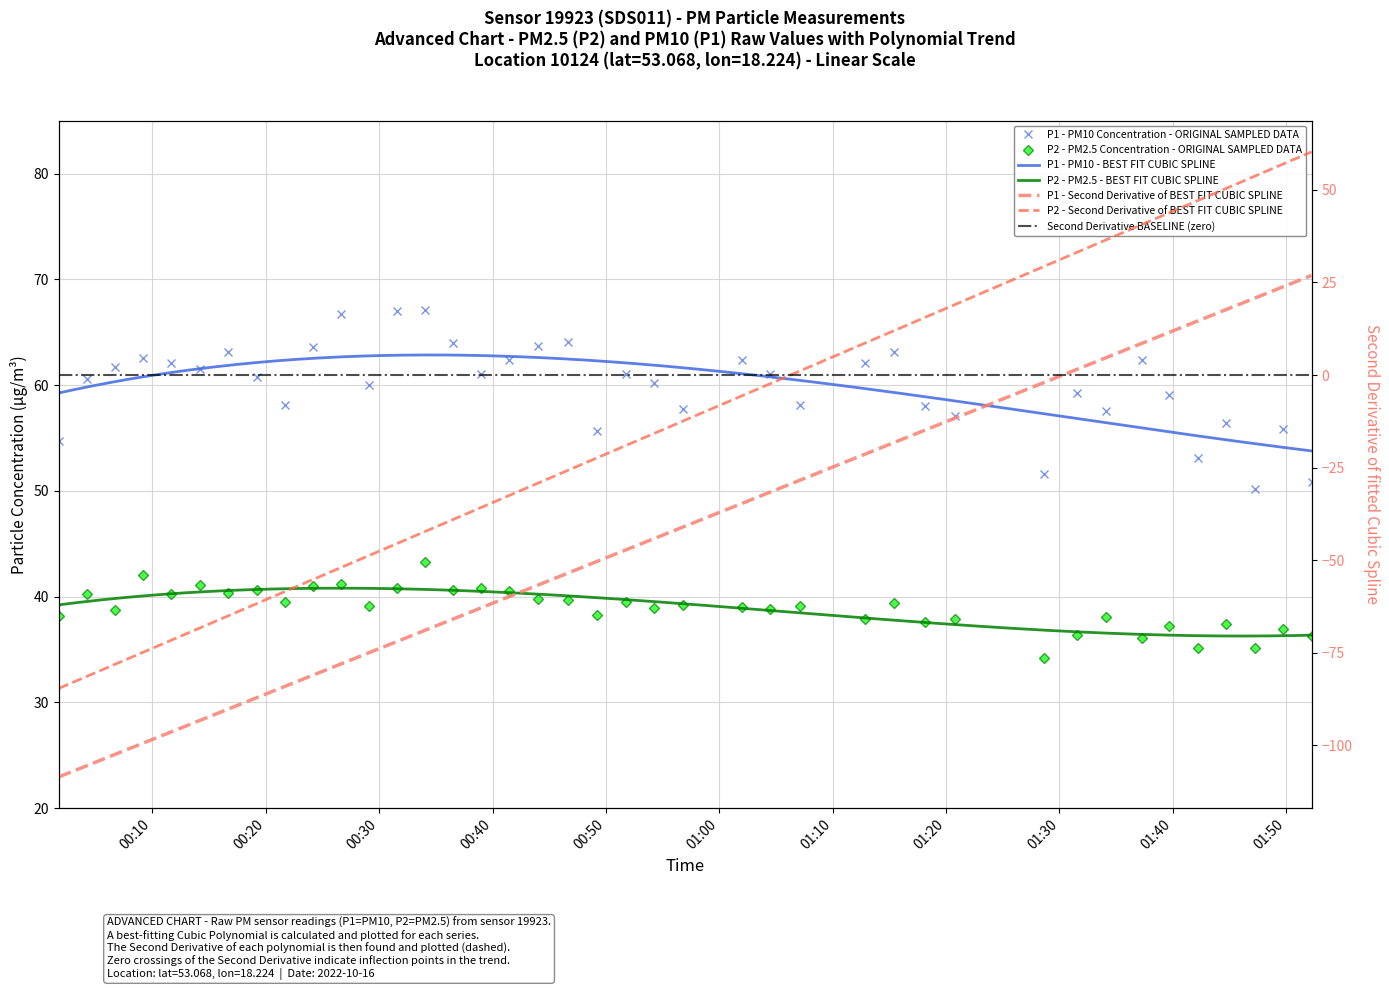

Reading right to left, transcribe all the data shown in this chart.

P1: 50.8	55.8	50.2	56.4	53.1	59.0	62.4	57.5	59.3	51.6	57.1	58.0	63.1	62.1	58.1	61.0	62.4	57.8	60.2	61.0	55.7	64.1	63.7	62.4	61.0	64.0	67.1	67.0	60.0	66.7	63.6	58.1	60.8	63.1	61.5	62.1	62.6	61.7	60.6	54.7
P2: 36.3	37.0	35.1	37.4	35.1	37.2	36.1	38.1	36.3	34.2	37.9	37.6	39.4	37.9	39.1	38.8	39.0	39.2	39.0	39.5	38.3	39.7	39.8	40.5	40.8	40.7	43.3	40.8	39.1	41.2	41.0	39.5	40.6	40.4	41.1	40.2	42.0	38.7	40.3	38.1